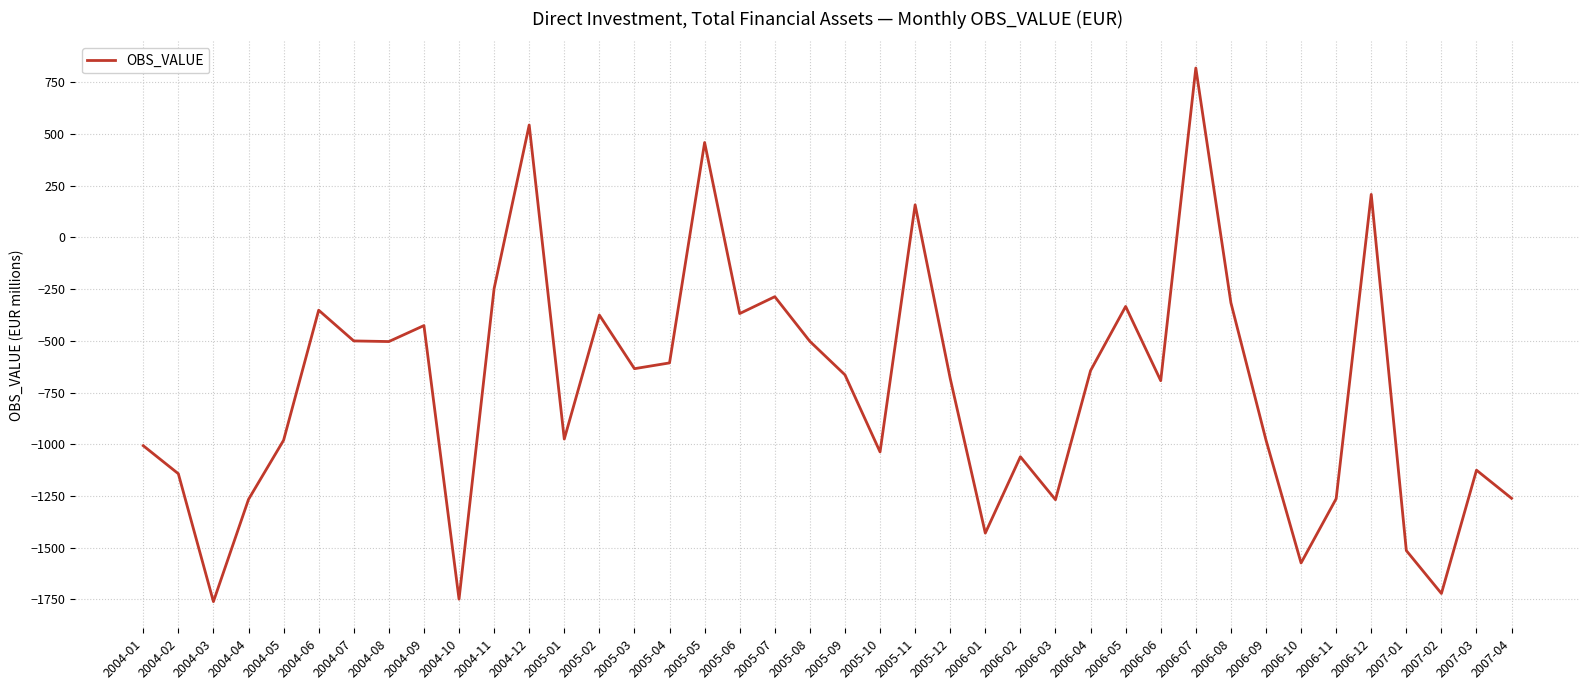

What is the change in value from 2004-04 to 2006-10?

-307.5